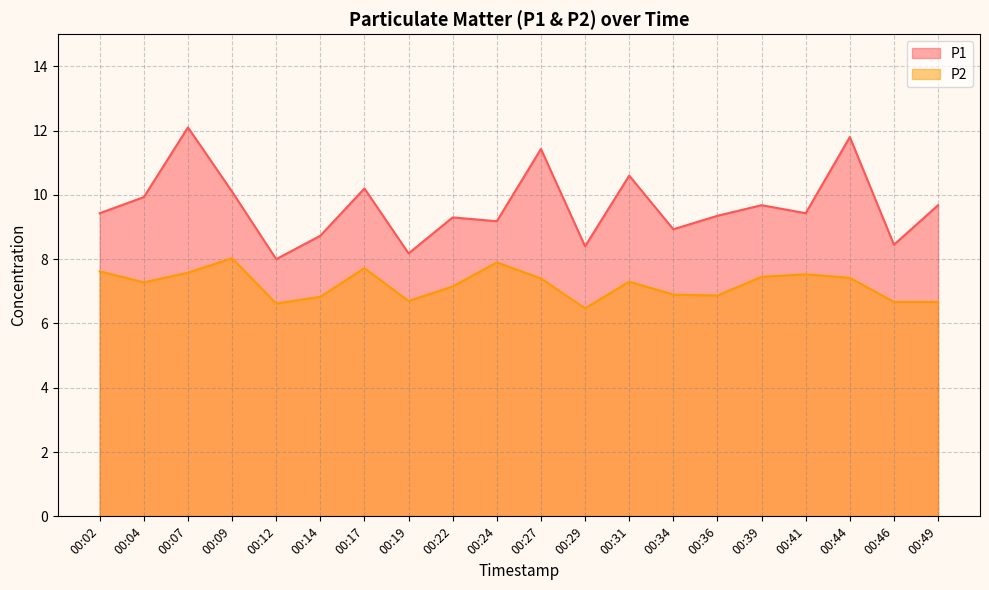

What is the difference between the maximum and second lowest values in the P2 series?

1.4